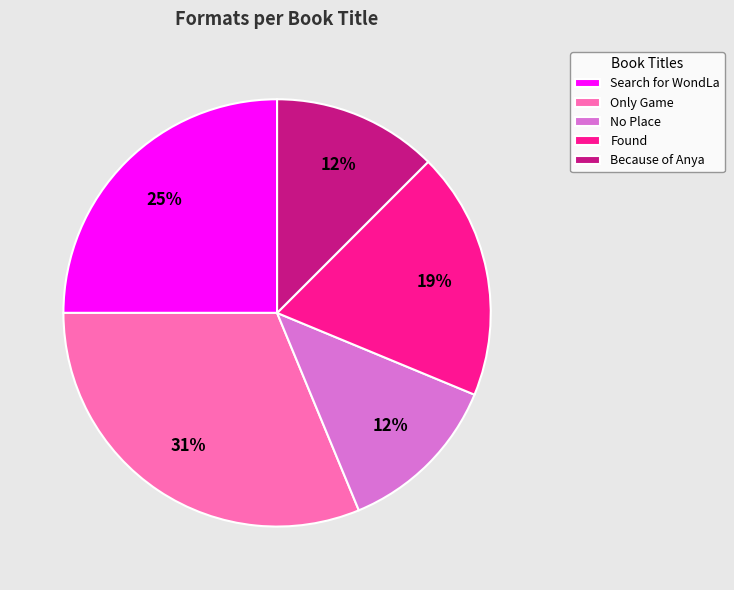

What is the ratio of the value at Found to the value at Only Game?

0.6